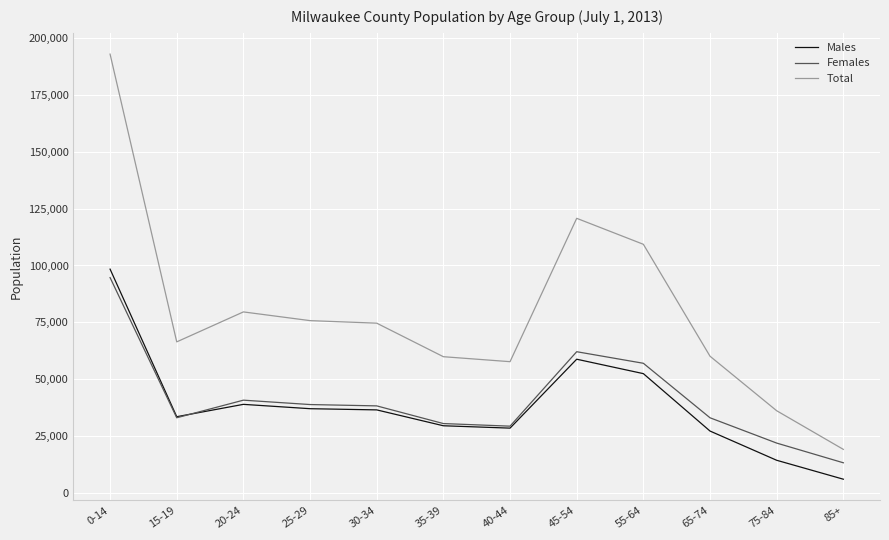

Which series has the largest total across all categories?

Total